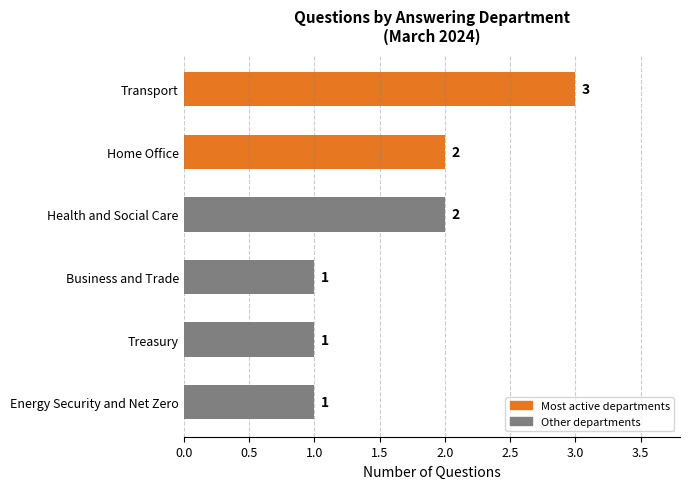

Count the number of data series in this chart.

1